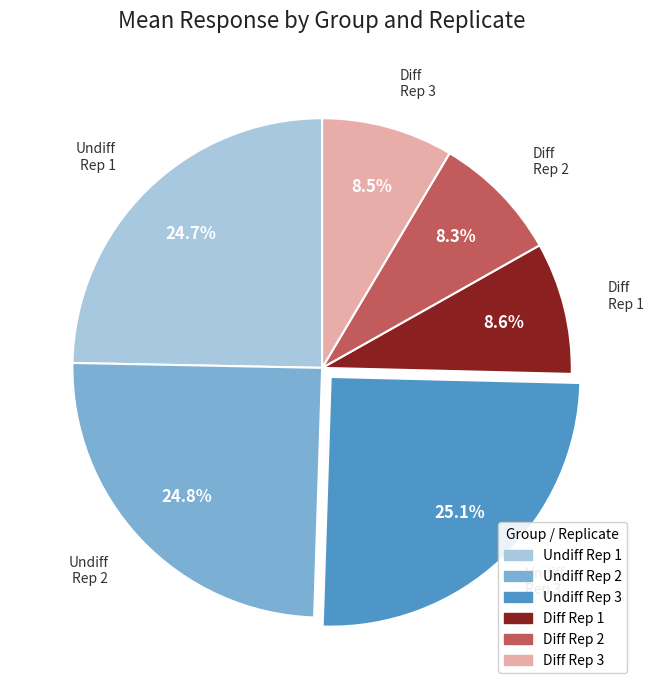

Is the sum of Undiff Rep 2 and Diff Rep 1 greater than half?

No